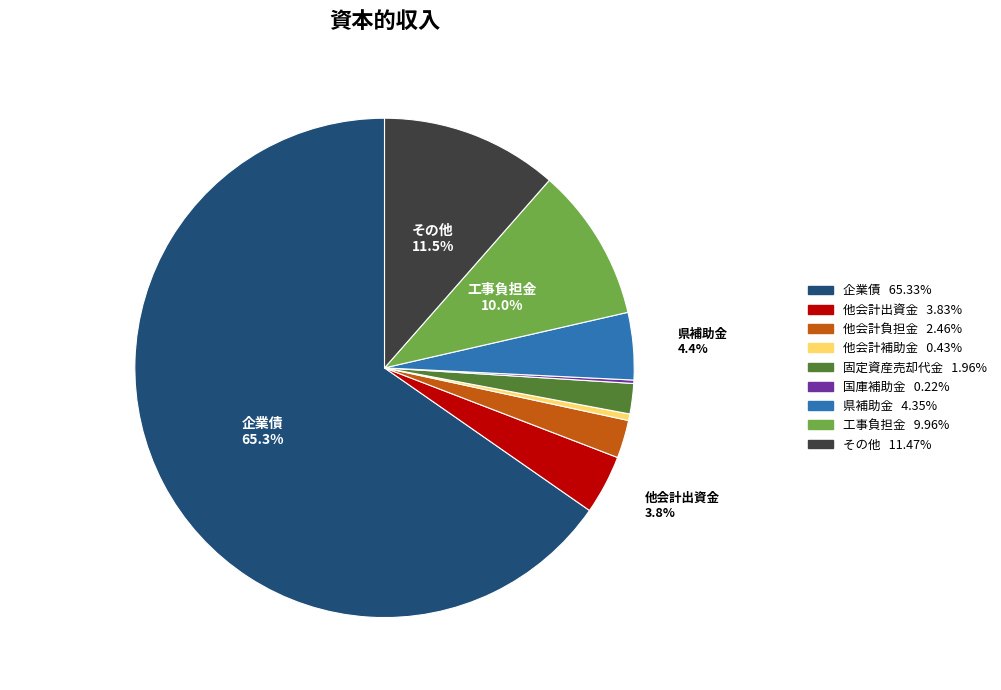

What is the majority slice?

企業債